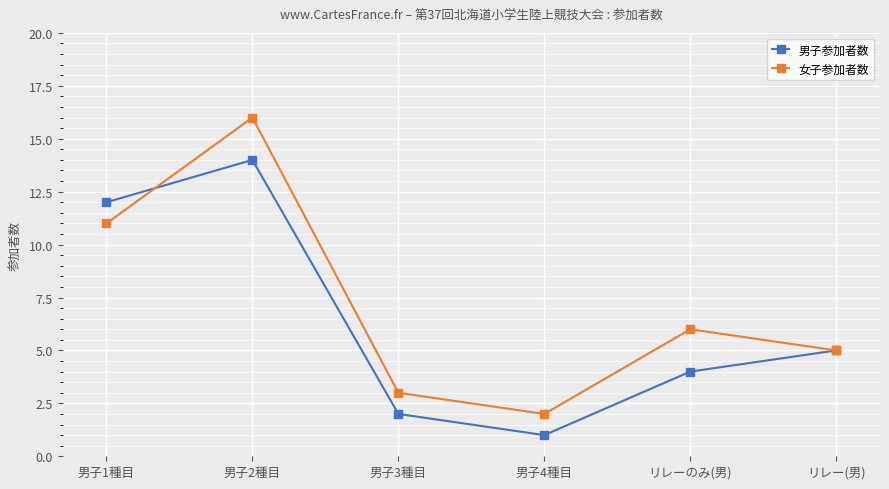

Rank the series by their average value, from highest to lowest.

女子参加者数, 男子参加者数